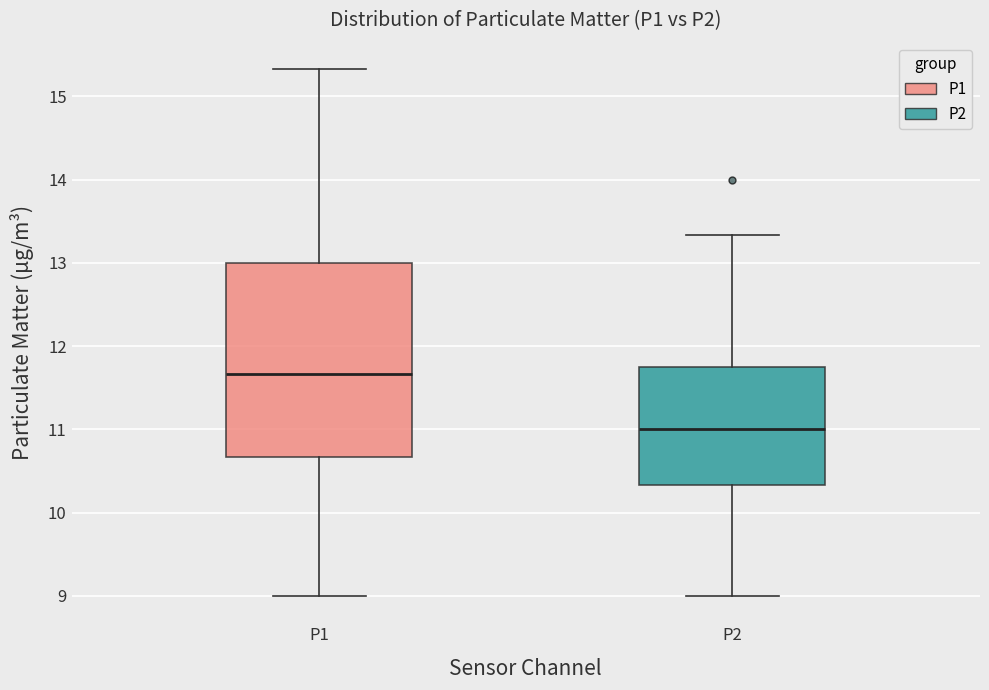

Reading left to right, transcribe this box plot: for each box, give where its median line is, the range the box spans, and where its two whiskers end, as read against the y-axis. The values are not printed on the chart, so give them approximately, as read against the axis.

P1: median 11.7, box 10.7 to 13.0, whiskers 9.0 to 15.3
P2: median 11.0, box 10.3 to 11.8, whiskers 9.0 to 13.3